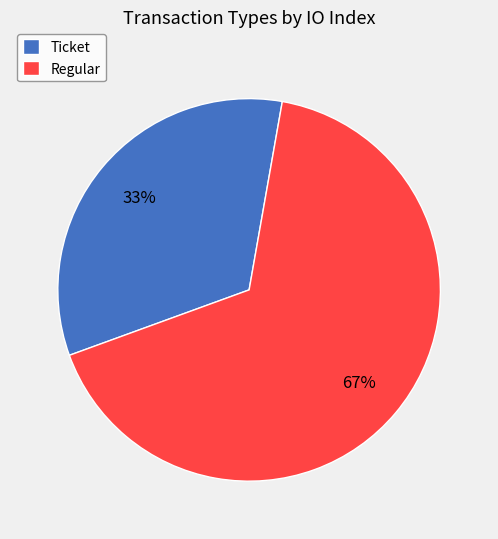

What percentage is the Regular slice, to the nearest percent?

67%